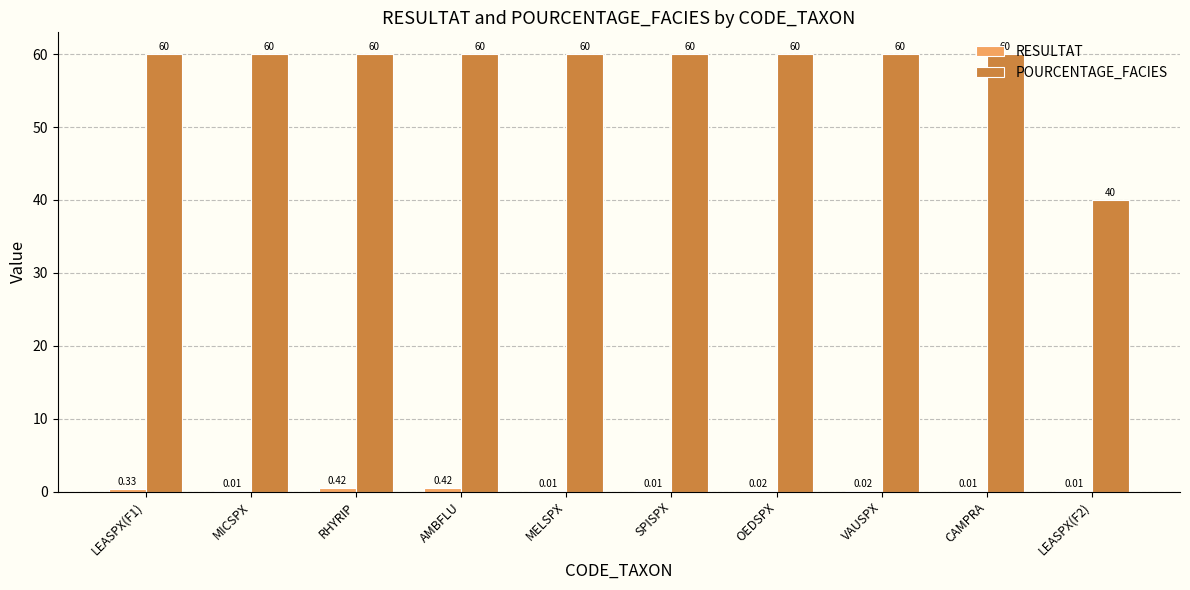

Which series has the largest total across all categories?

POURCENTAGE_FACIES